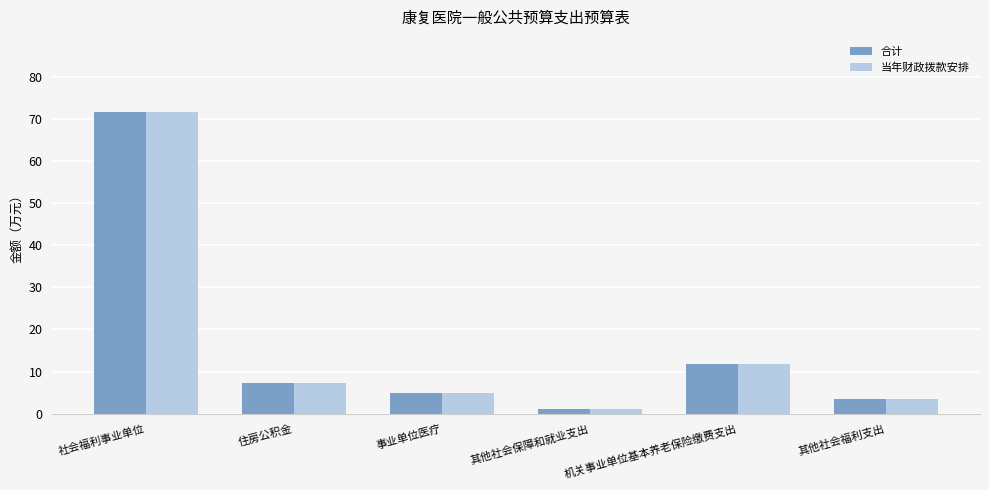

At which label is 合计 closest to 36?

机关事业单位基本养老保险缴费支出